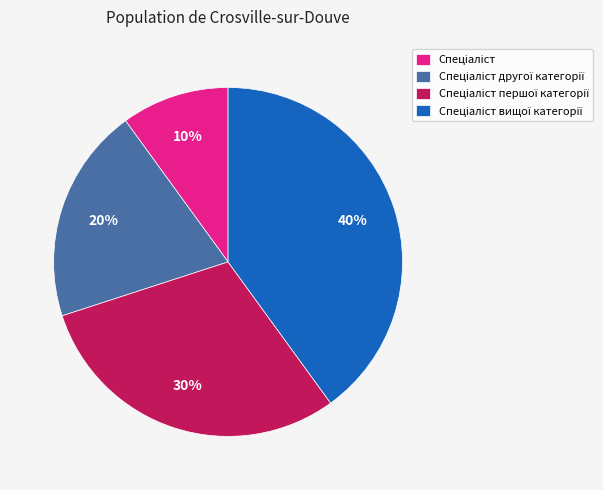

Count the number of slices in the pie.

4